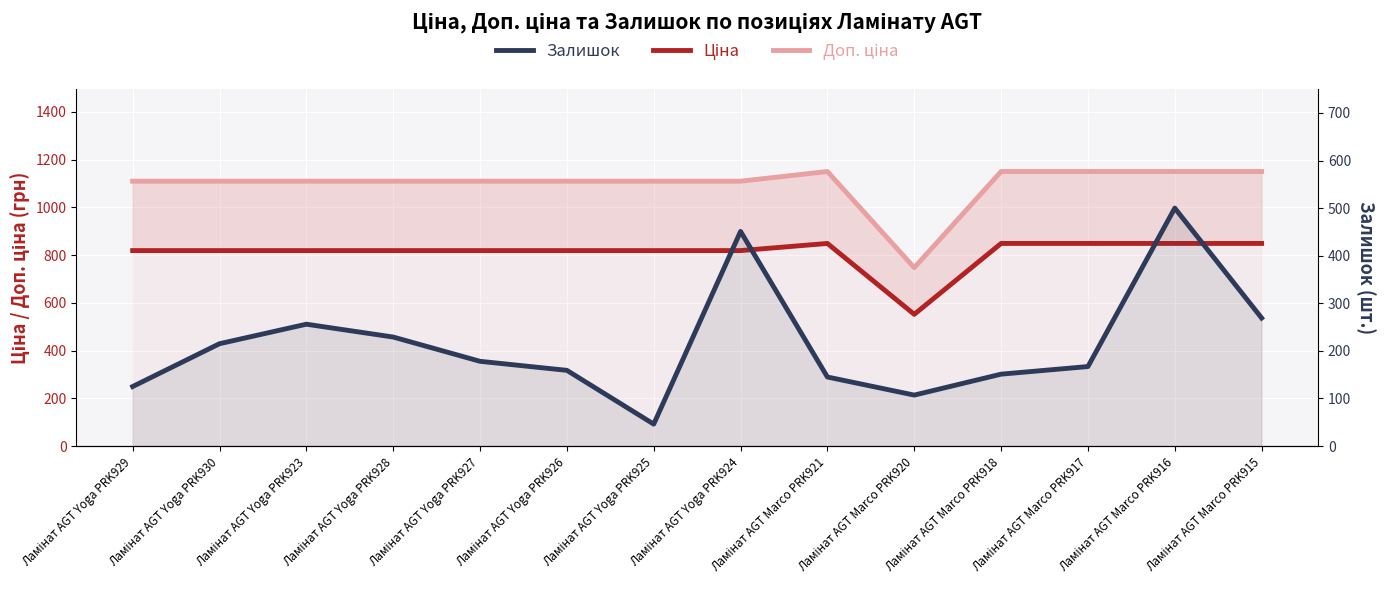

True or false: Доп. ціна and Ціна cross at least once.

False